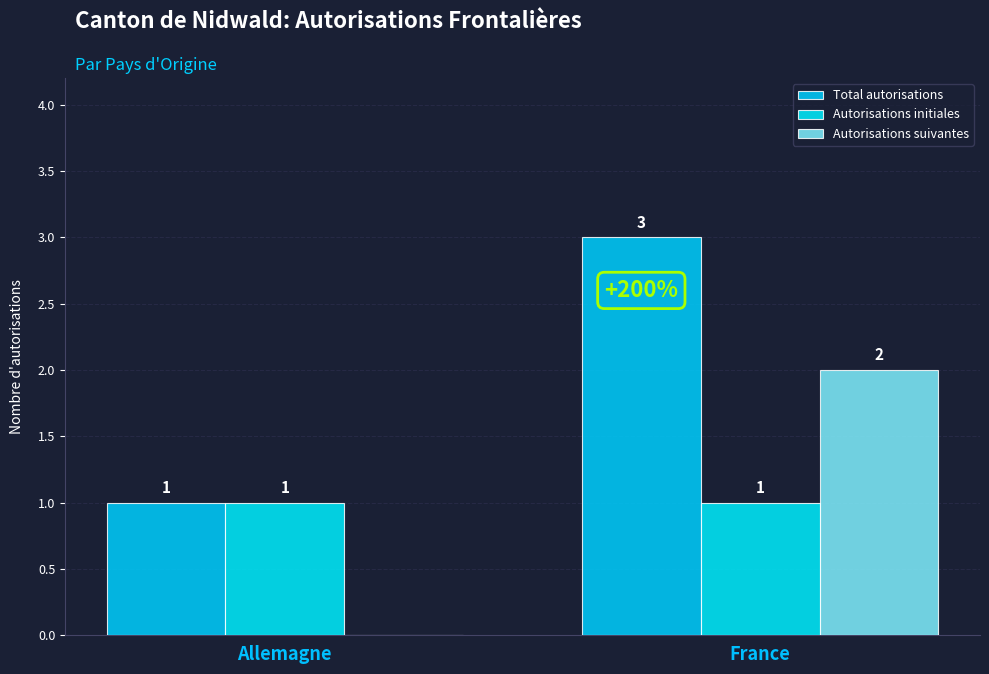

Does the chart contain stacked bars?

No